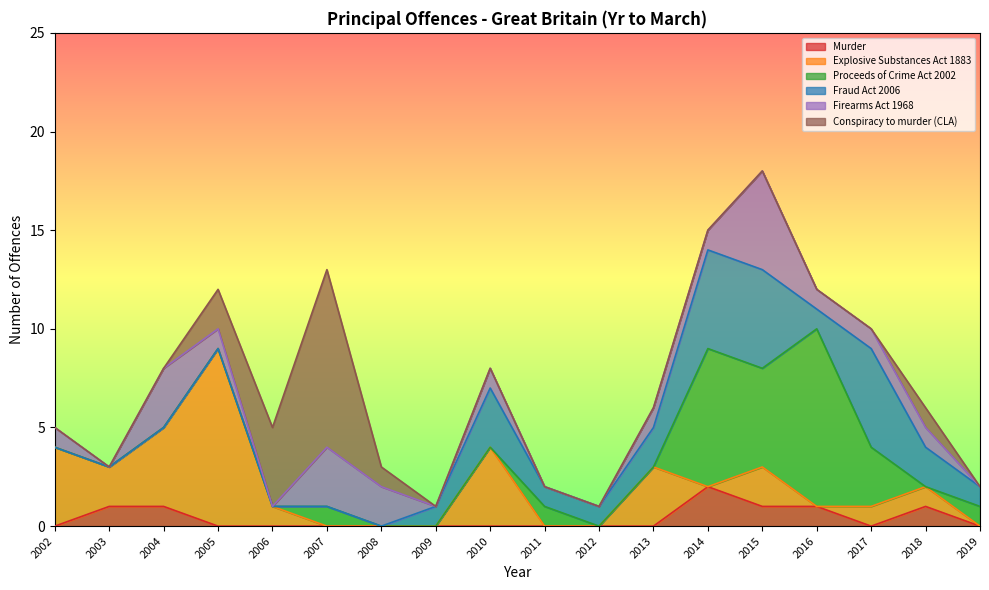

Reading left to right, list all the values displayed in this chart.

Murder: 2002=0	2003=1	2004=1	2005=0	2006=0	2007=0	2008=0	2009=0	2010=0	2011=0	2012=0	2013=0	2014=2	2015=1	2016=1	2017=0	2018=1	2019=0
Explosive Substances Act 1883: 2002=4	2003=2	2004=4	2005=9	2006=1	2007=0	2008=0	2009=0	2010=4	2011=0	2012=0	2013=3	2014=0	2015=2	2016=0	2017=1	2018=1	2019=0
Proceeds of Crime Act 2002: 2002=0	2003=0	2004=0	2005=0	2006=0	2007=1	2008=0	2009=0	2010=0	2011=1	2012=0	2013=0	2014=7	2015=5	2016=9	2017=3	2018=0	2019=1
Fraud Act 2006: 2002=0	2003=0	2004=0	2005=0	2006=0	2007=0	2008=0	2009=1	2010=3	2011=1	2012=1	2013=2	2014=5	2015=5	2016=1	2017=5	2018=2	2019=1
Firearms Act 1968: 2002=1	2003=0	2004=3	2005=1	2006=0	2007=3	2008=2	2009=0	2010=1	2011=0	2012=0	2013=1	2014=1	2015=5	2016=1	2017=1	2018=1	2019=0
Conspiracy to murder (CLA): 2002=0	2003=0	2004=0	2005=2	2006=4	2007=9	2008=1	2009=0	2010=0	2011=0	2012=0	2013=0	2014=0	2015=0	2016=0	2017=0	2018=1	2019=0